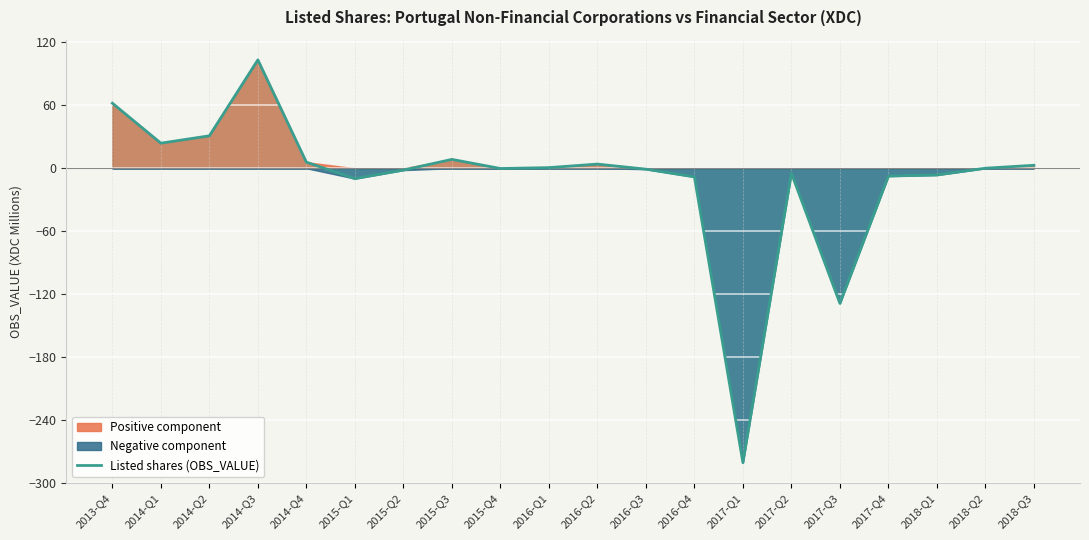

Where is the first local maximum?

2014-Q3